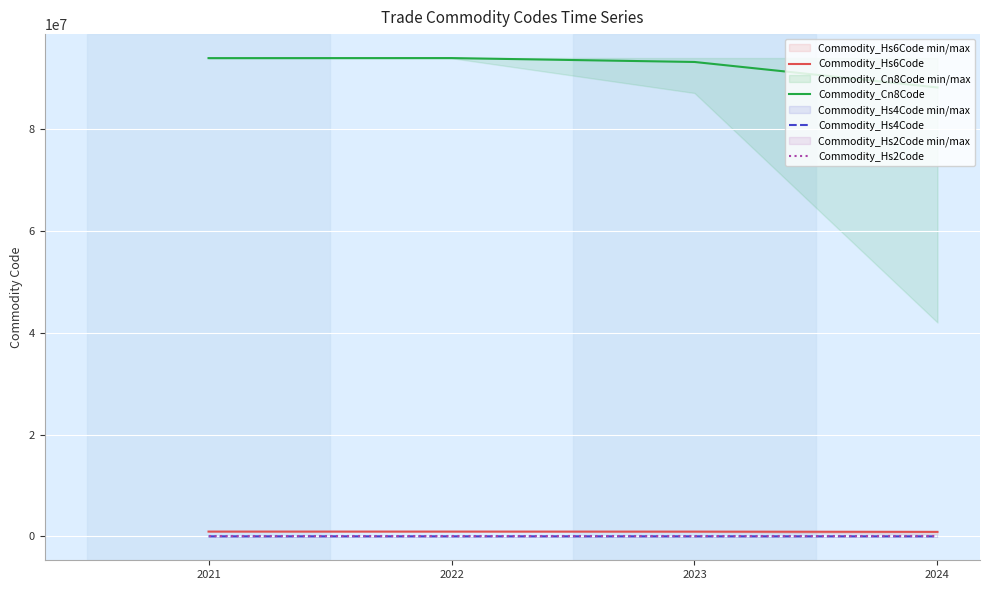

Which series changed the most between 2021 and 2023?

Commodity_Cn8Code